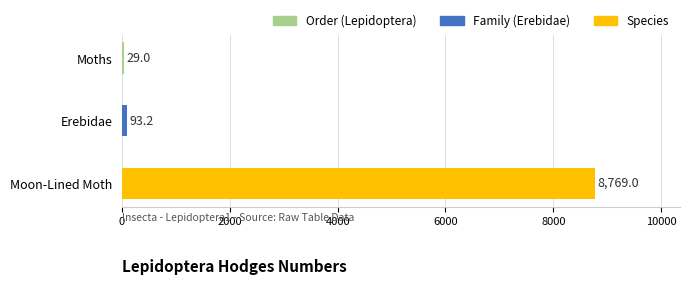

Is it true that the value at Moon-Lined Moth is 8769.0?

True